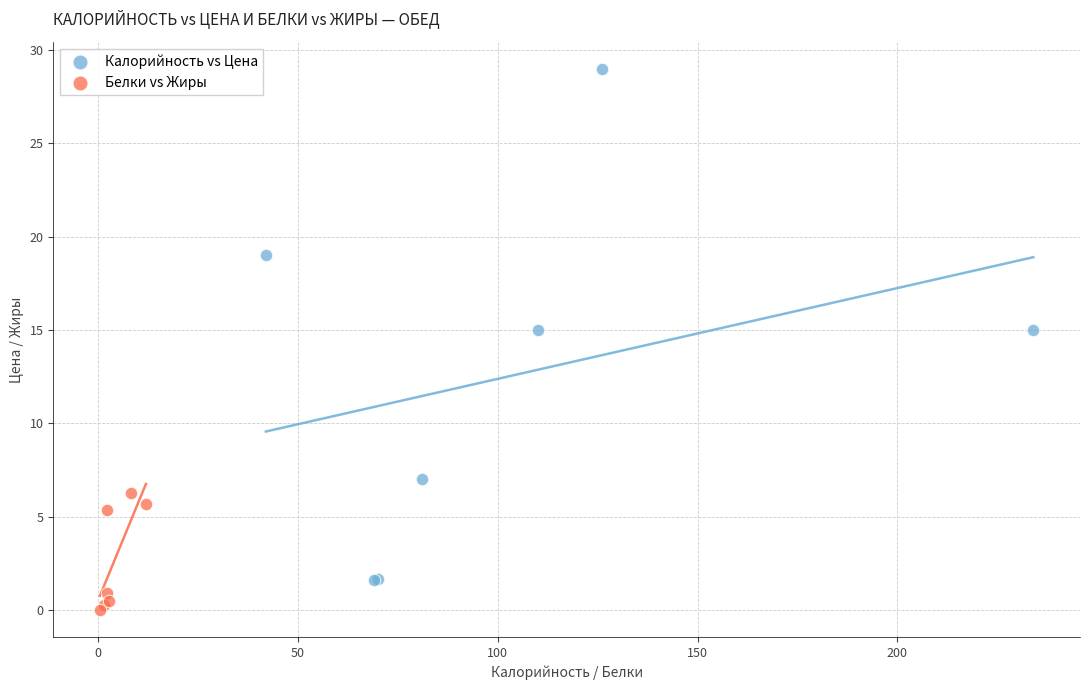

Which series reaches the maximum Y coordinate?

Калорийность vs Цена